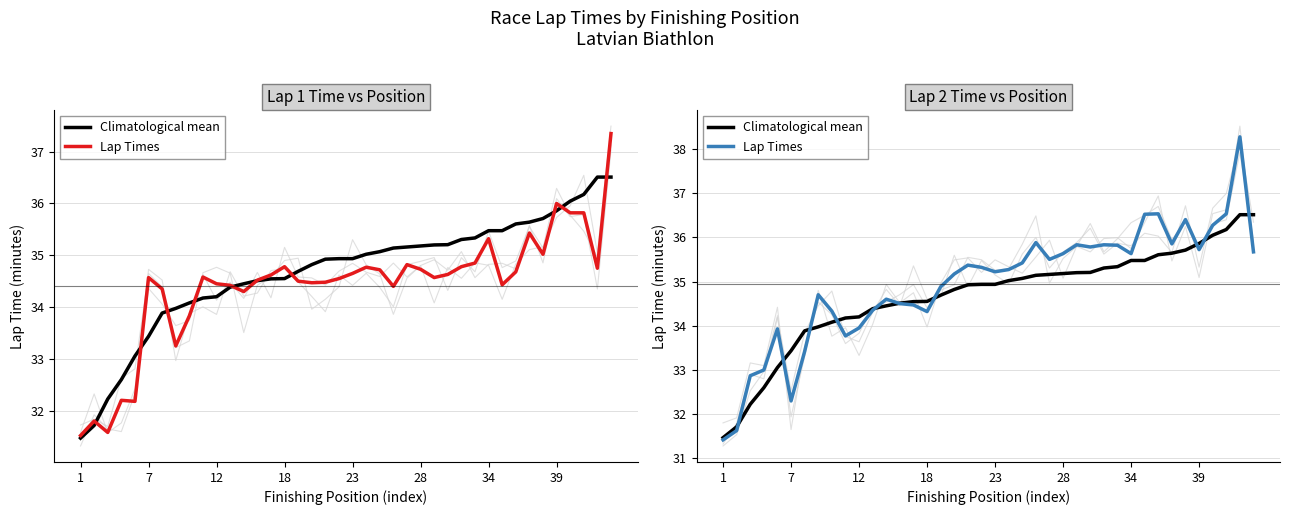

What is the maximum value shown in the chart?

38.3